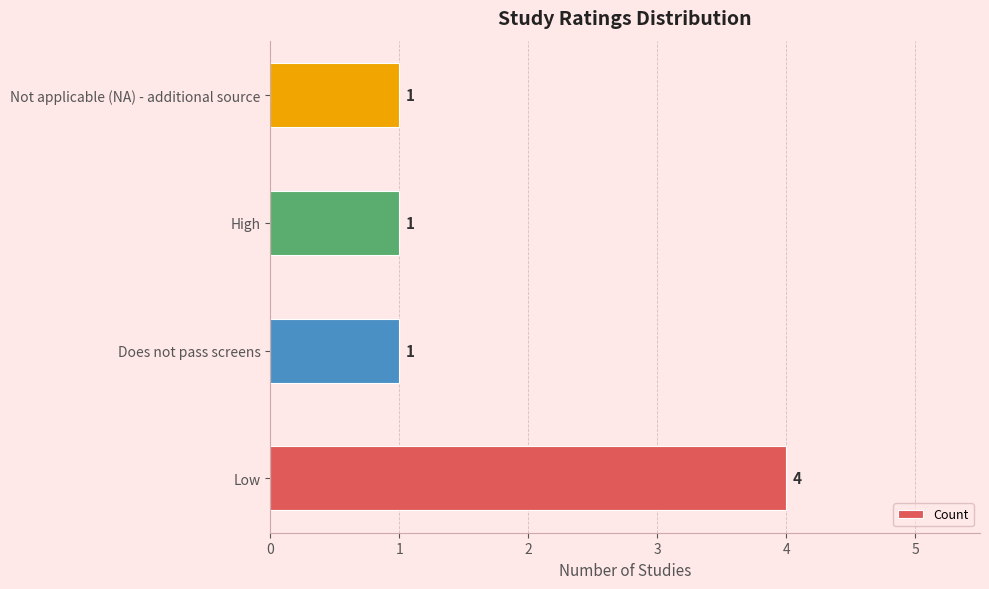

Count the values in the range 1 to 4.

4